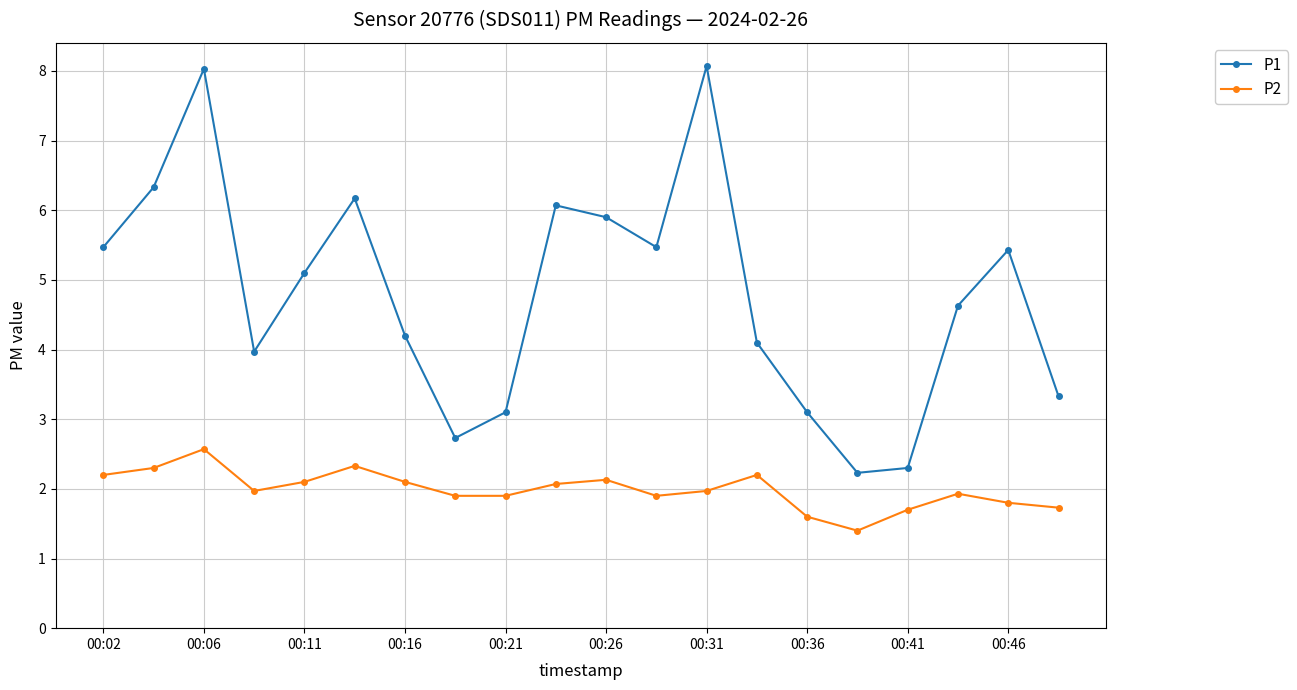

What are all the series names shown in the legend?

P1, P2